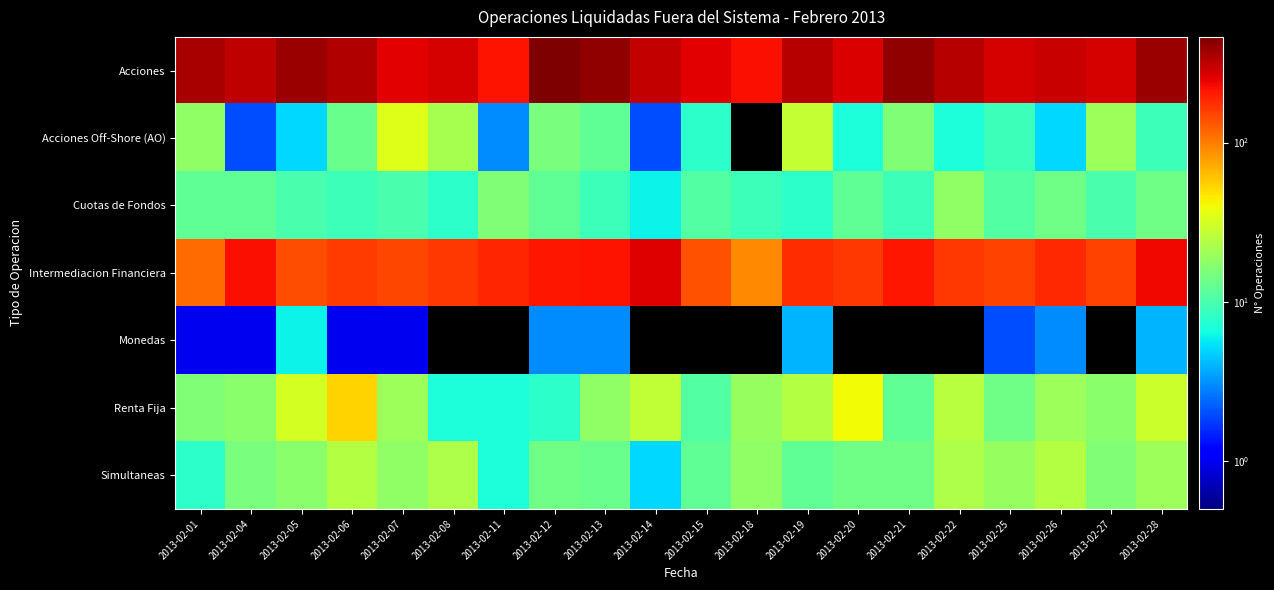

At how many categories does at least one series exceed 263?

16